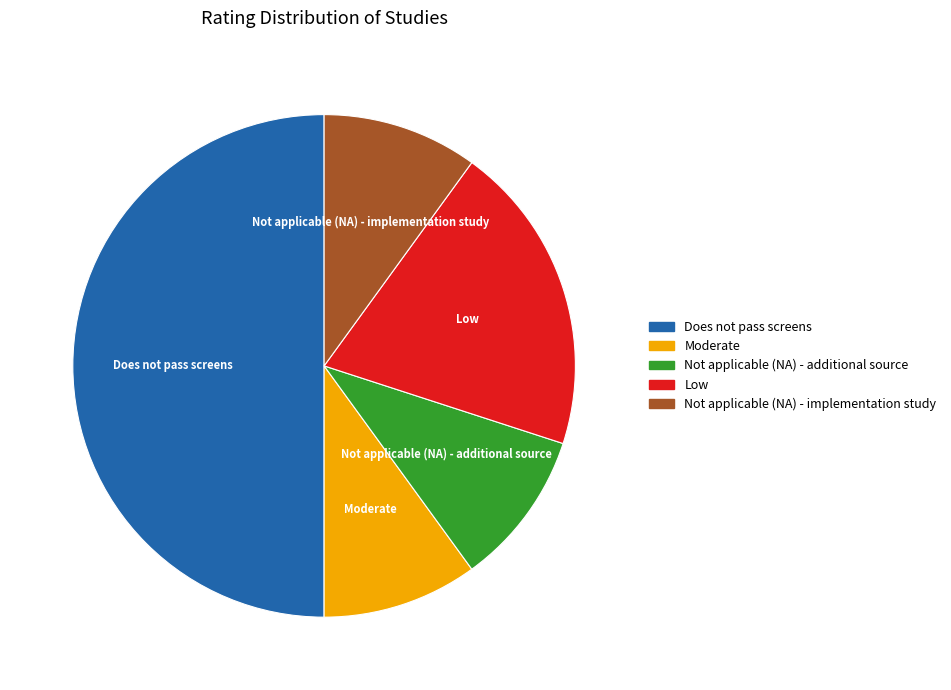

What is the ratio of the value at Not applicable (NA) - implementation study to the value at Not applicable (NA) - additional source?

1.0